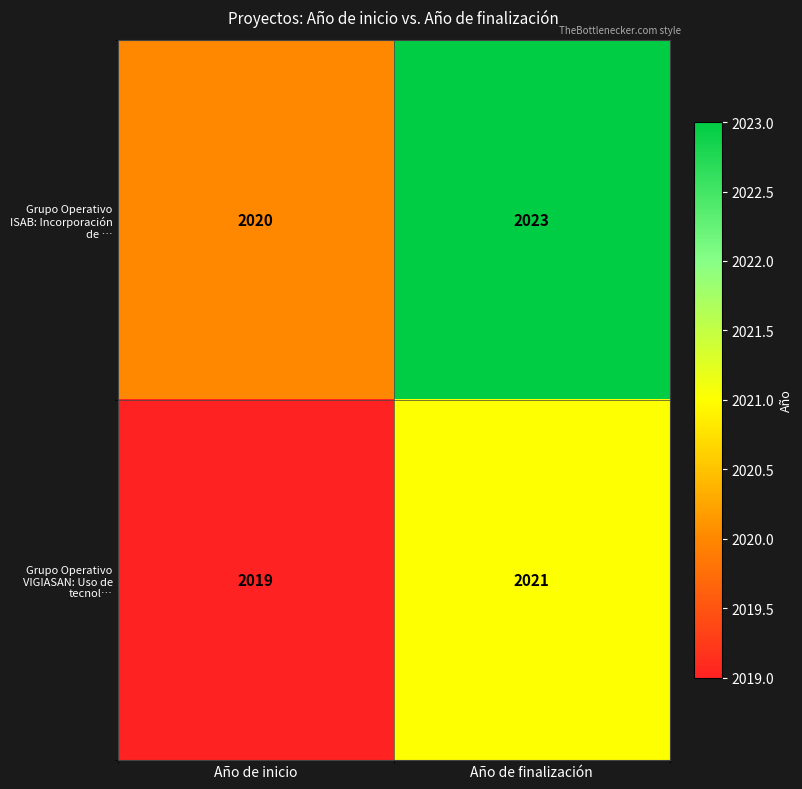

Rank the series at Año de inicio from lowest to highest value.

Grupo Operativo VIGIASAN: Uso de tecnol…, Grupo Operativo ISAB: Incorporación de …